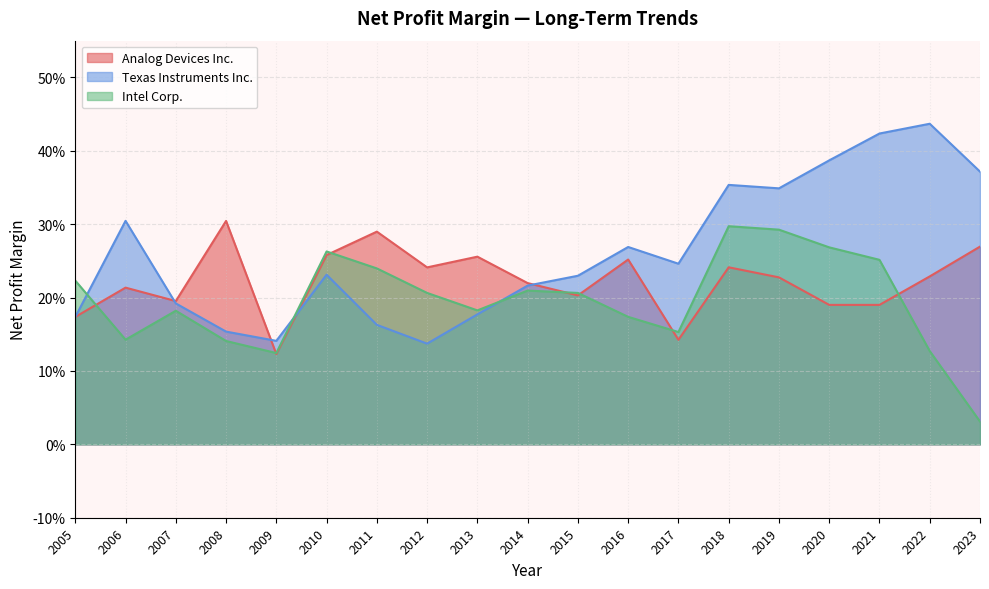

The value of Texas Instruments Inc. at 2006 is 0.5. True or false?

False